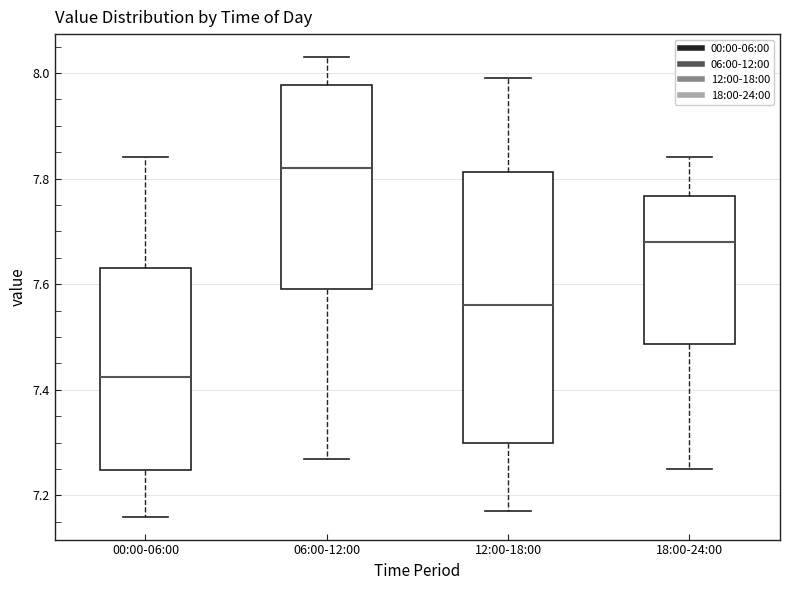

Comparing the boxes themselves (not the whiskers), which one is the tallest?

12:00-18:00